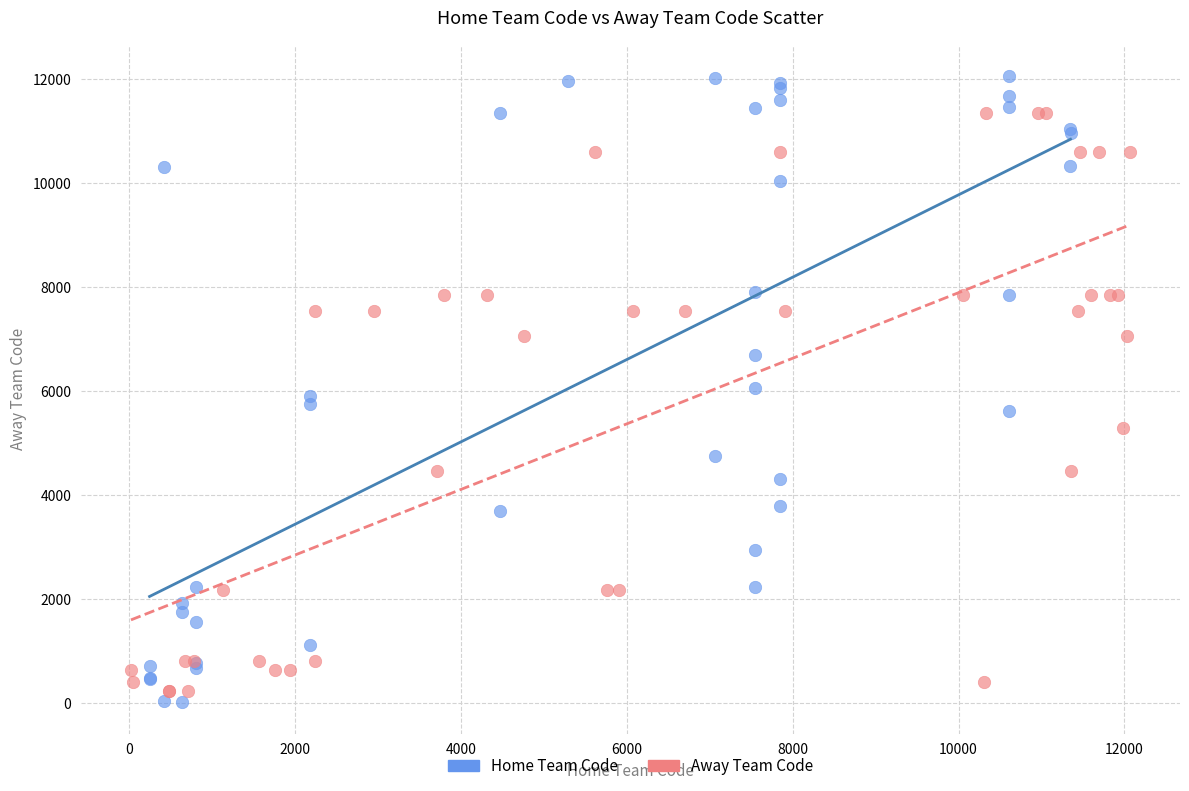

Which series has the largest Y range (max minus min)?

Home Team Code